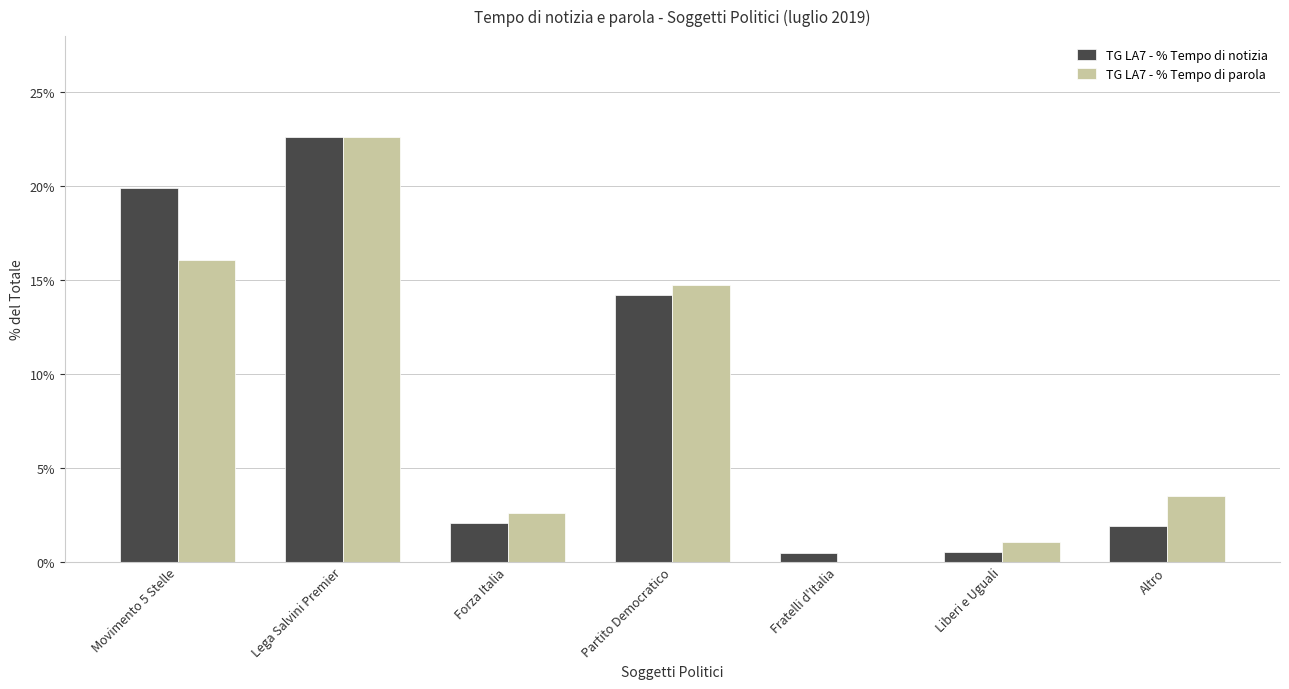

What are all the series names shown in the legend?

TG LA7 - % Tempo di notizia, TG LA7 - % Tempo di parola